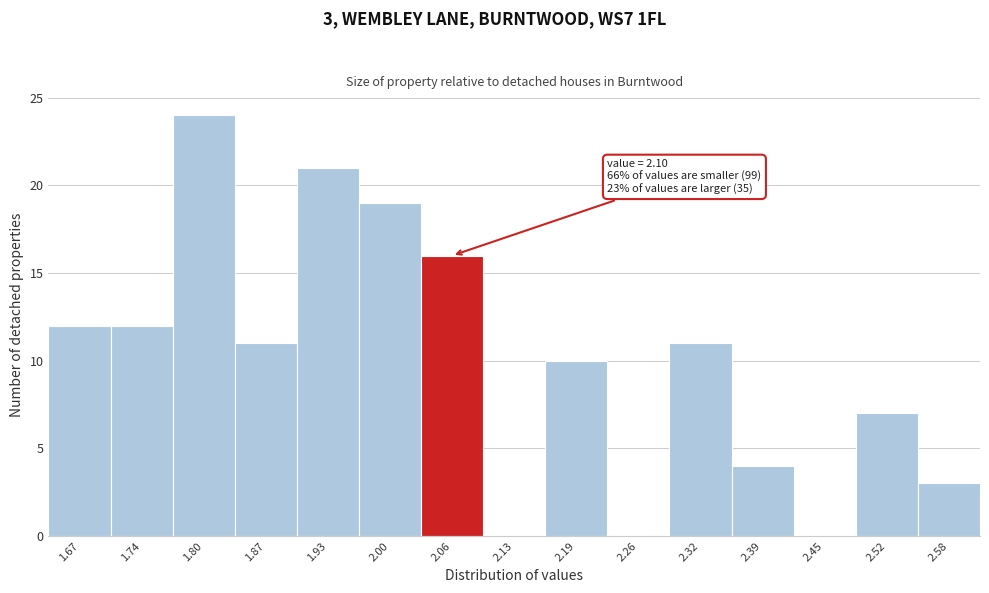

Reading left to right, what are all the values shown in this chart?

1.67=12	1.74=12	1.80=24	1.87=11	1.93=21	2.00=19	2.06=16	2.13=0	2.19=10	2.26=0	2.32=11	2.39=4	2.45=0	2.52=7	2.58=3